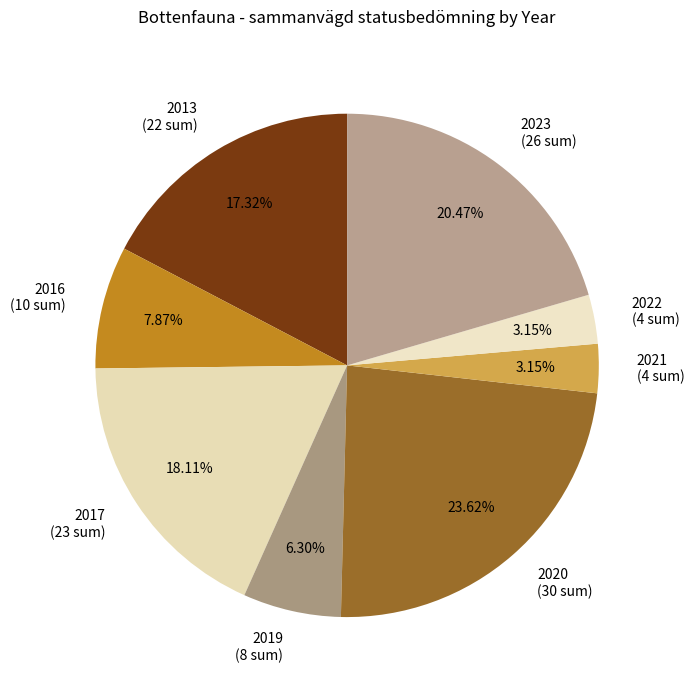

Combined, do 2021 (4 sum) and 2017 (23 sum) account for over 50%?

No